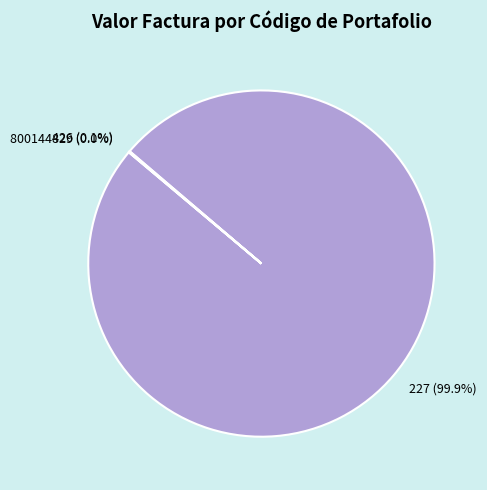

What is the majority slice?

227 (99.9%)